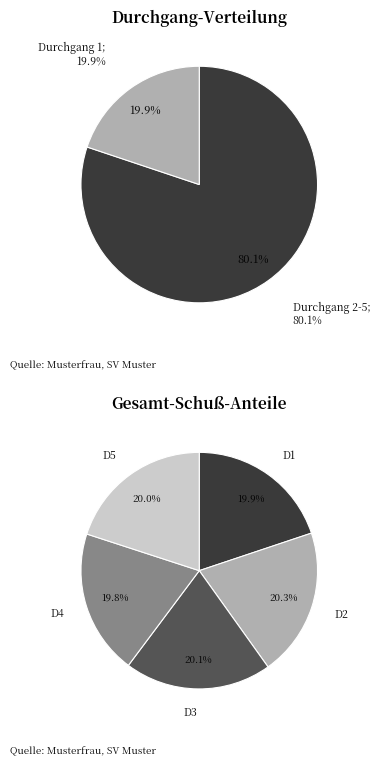

To the nearest percent, what percentage of the pie is Durchgang_4?

20%